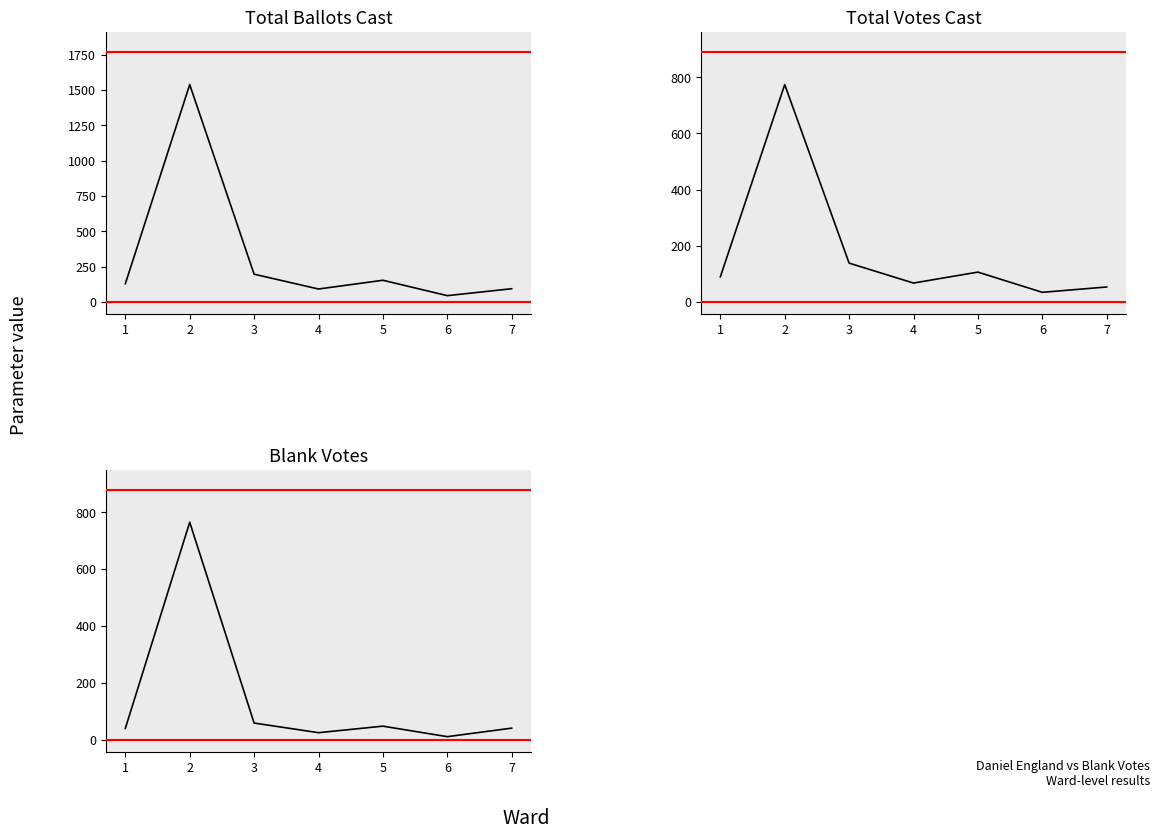

Rank the series at 6 from lowest to highest value.

Blank Votes, Total Votes Cast, Total Ballots Cast